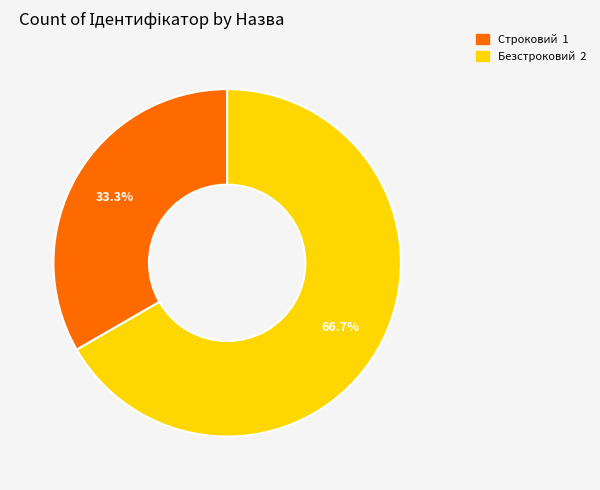

Which has a higher value, Безстроковий or Строковий?

Безстроковий